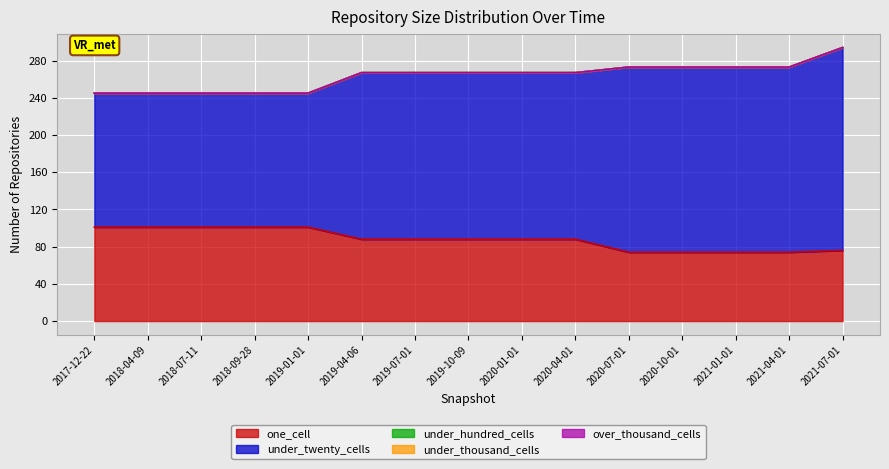

Between 2021-07-01 and 2019-07-01, which is larger?

2019-07-01